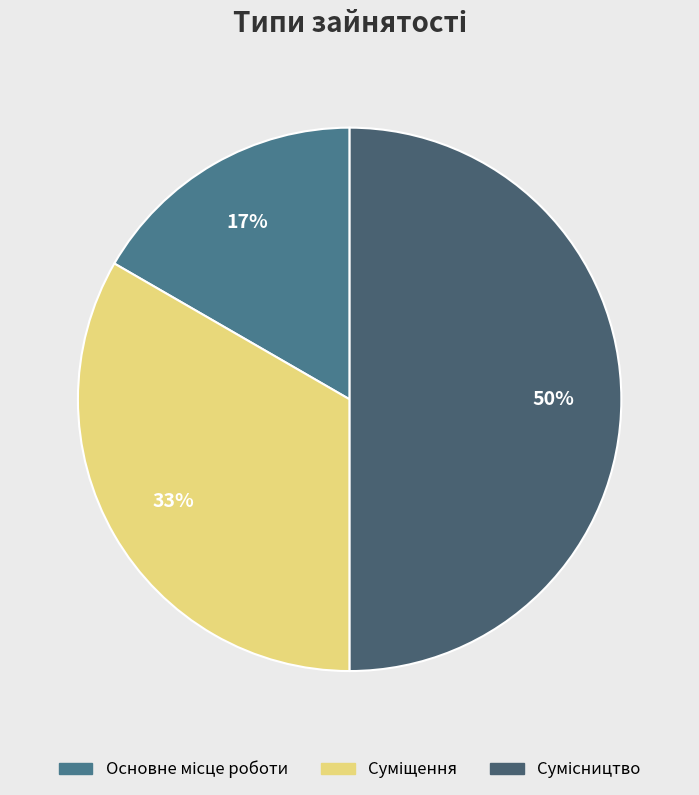

How many slices are in this pie chart?

3